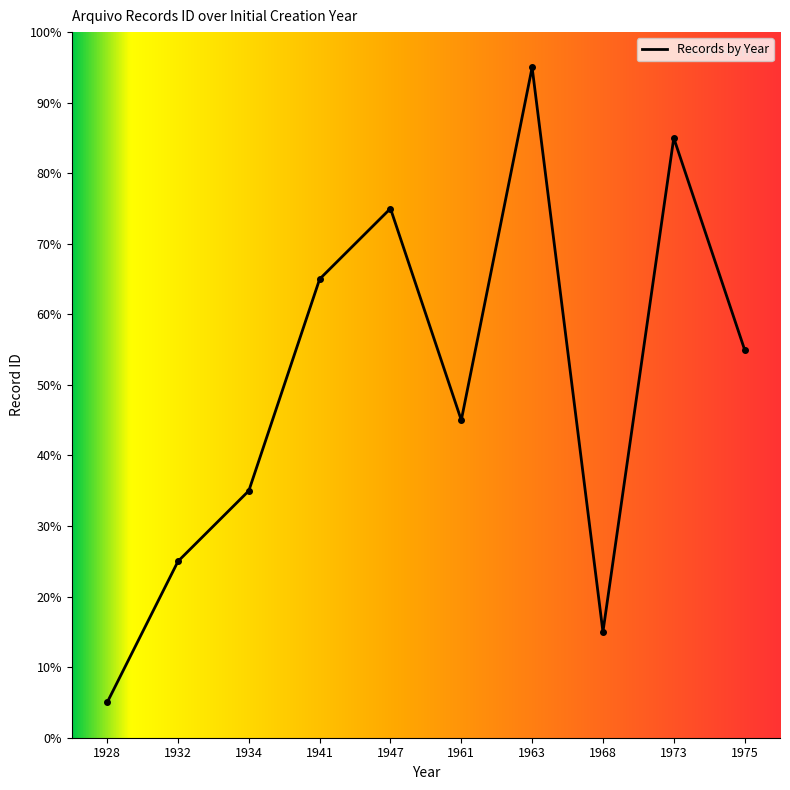

The chart shows a value of 3 at 1968. True or false?

False